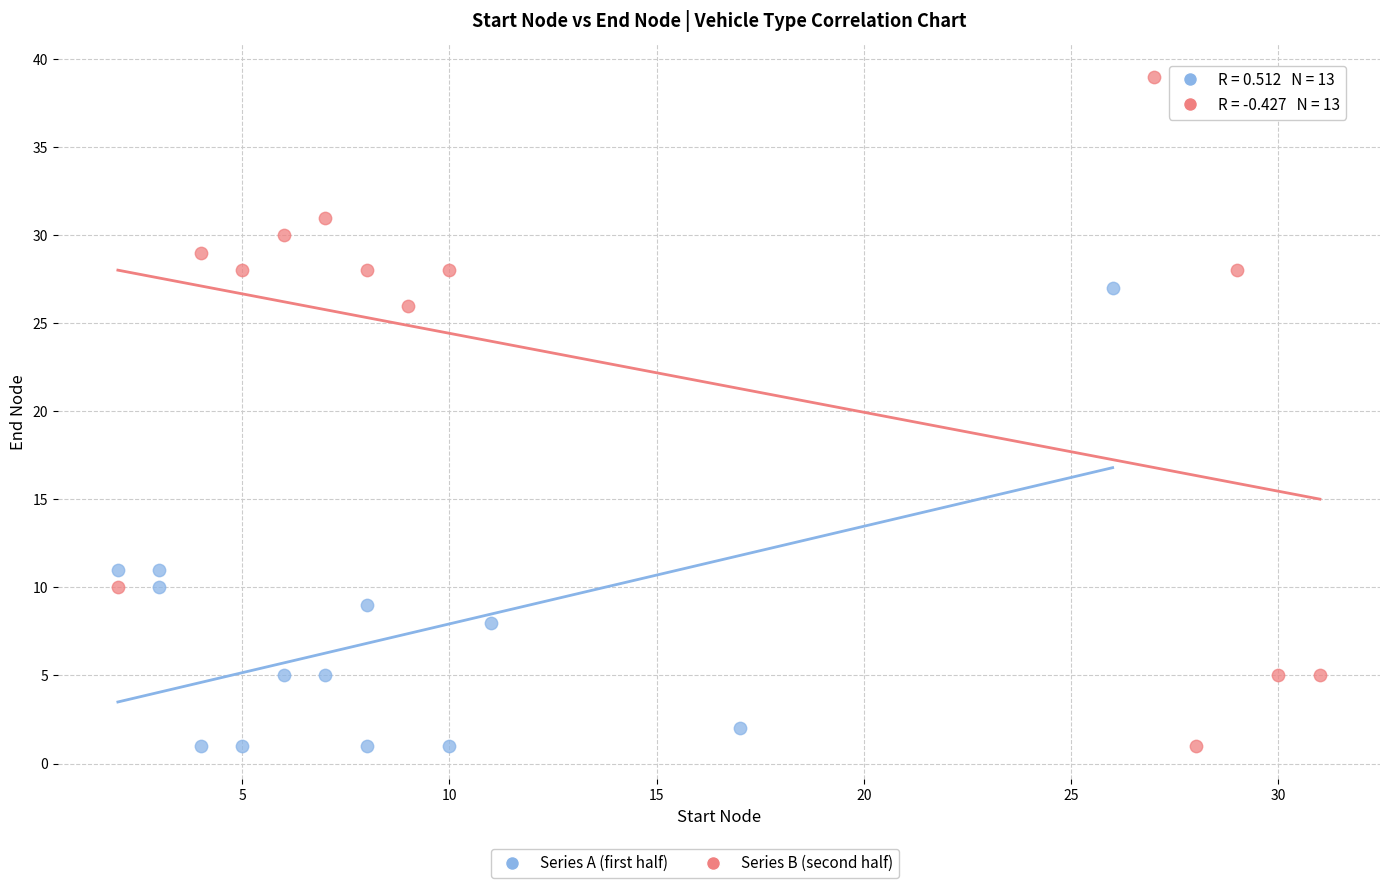

Which series reaches the maximum Y coordinate?

Series B (second half)